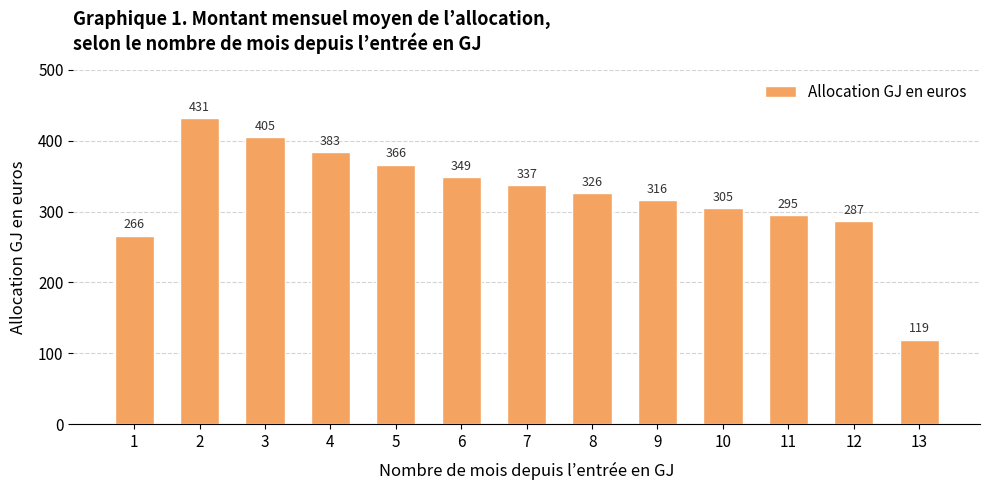

Between 8 and 5, which is larger?

5